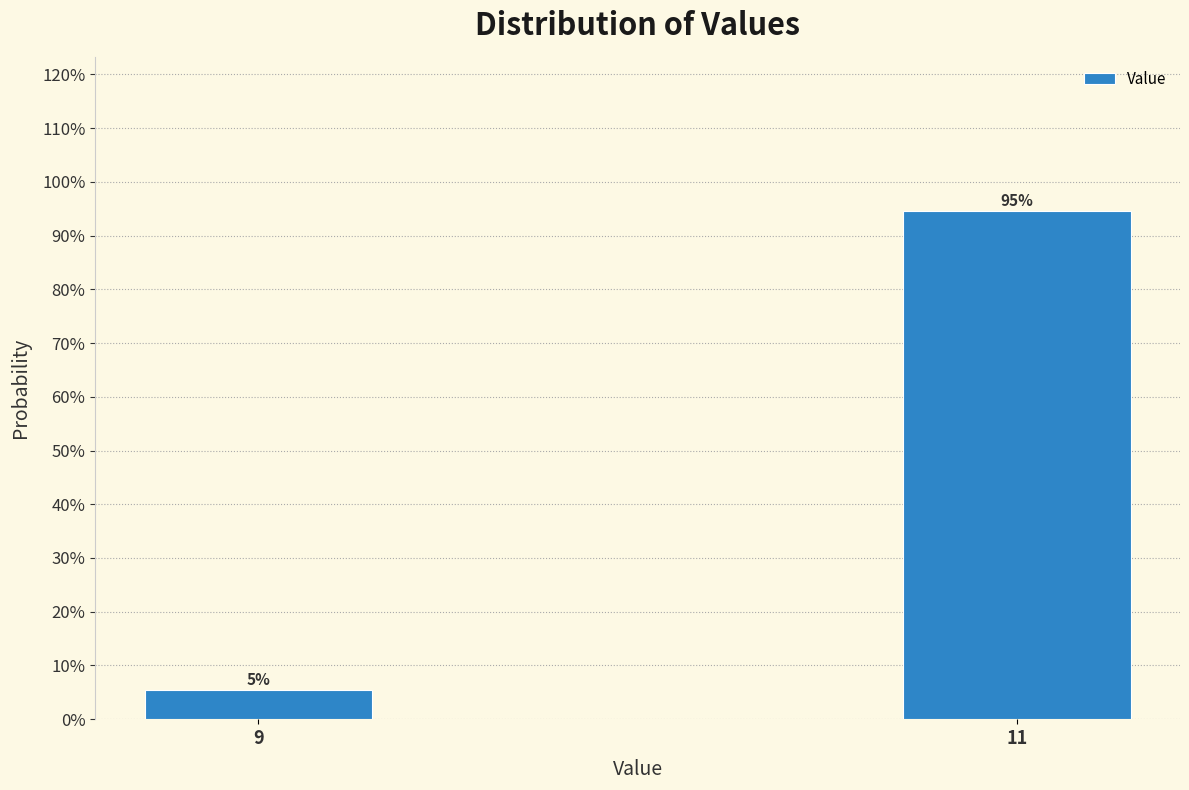

Where is the data nearest to the value 50?

9